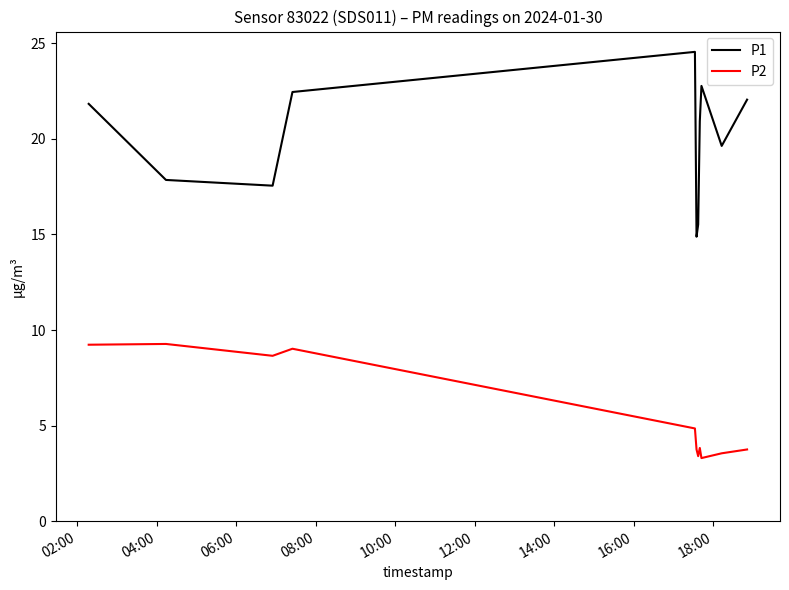

True or false: P1 and P2 cross at least once.

False